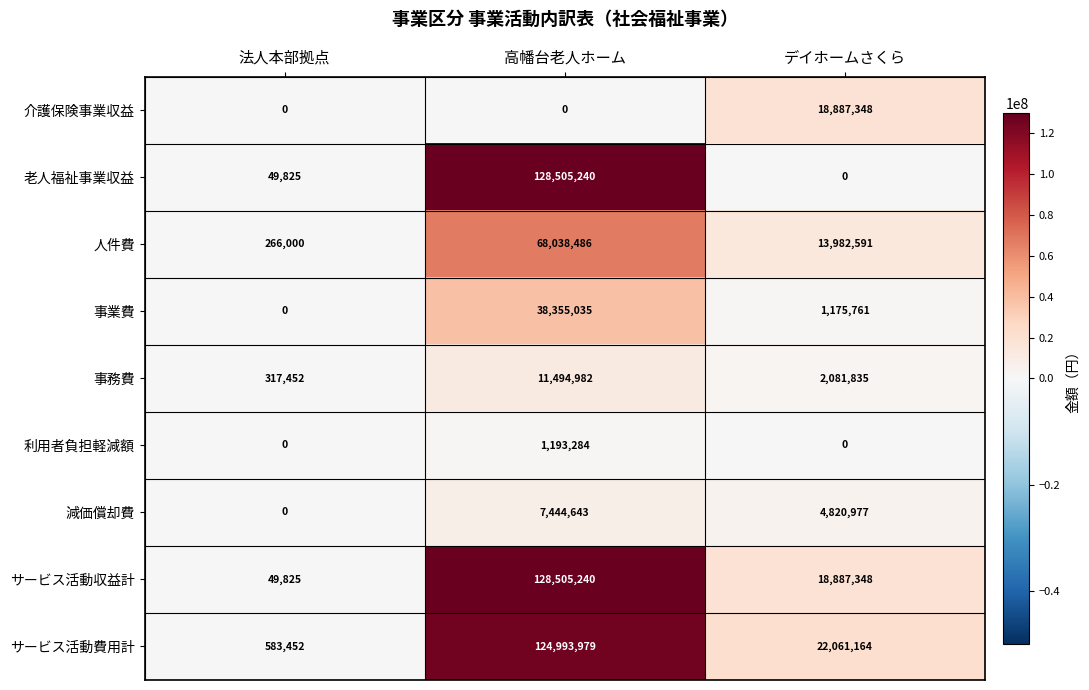

What is the difference between the highest and lowest values at 高幡台老人ホーム?

128505240